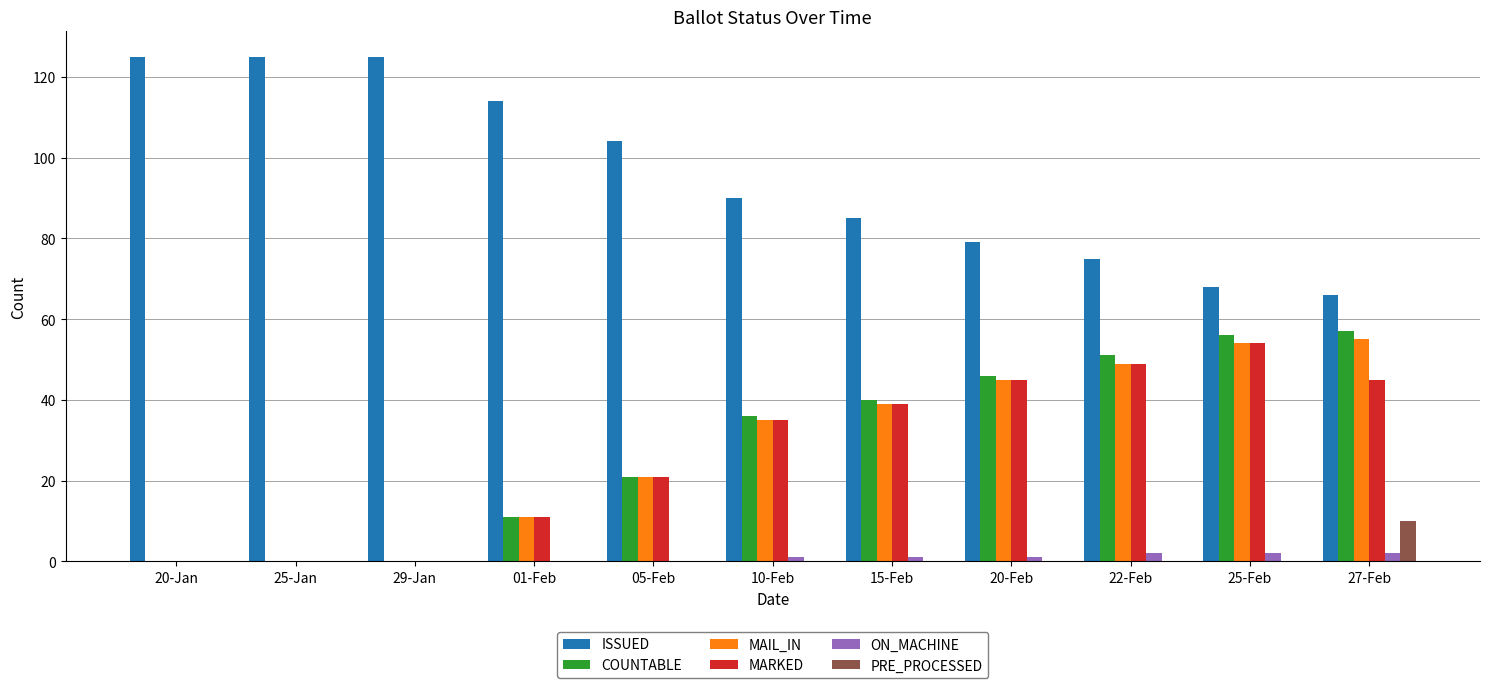

What is the maximum value for MAIL_IN?

55